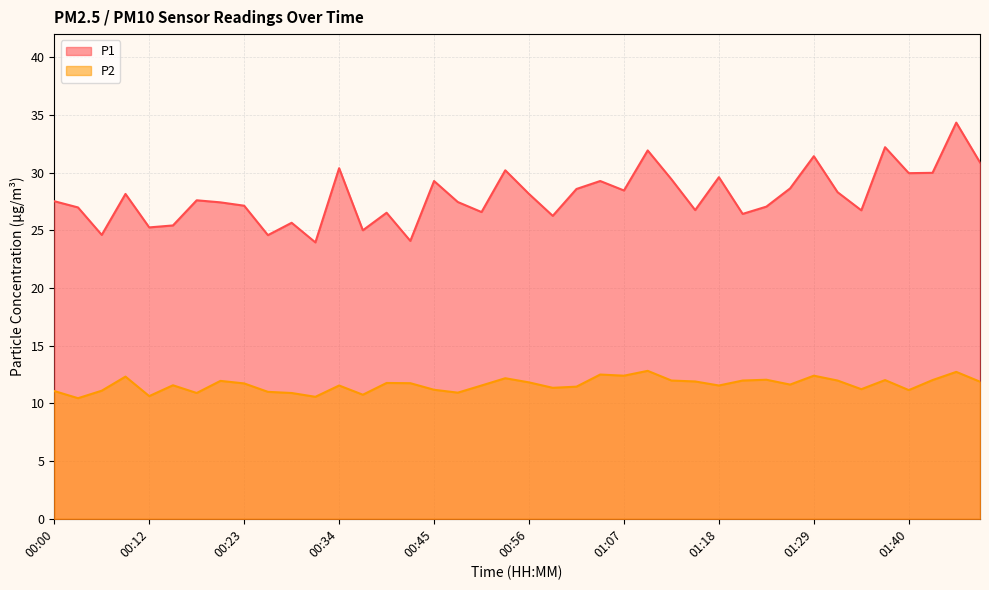

The P1 series shows 27.6 at 00:17. True or false?

True